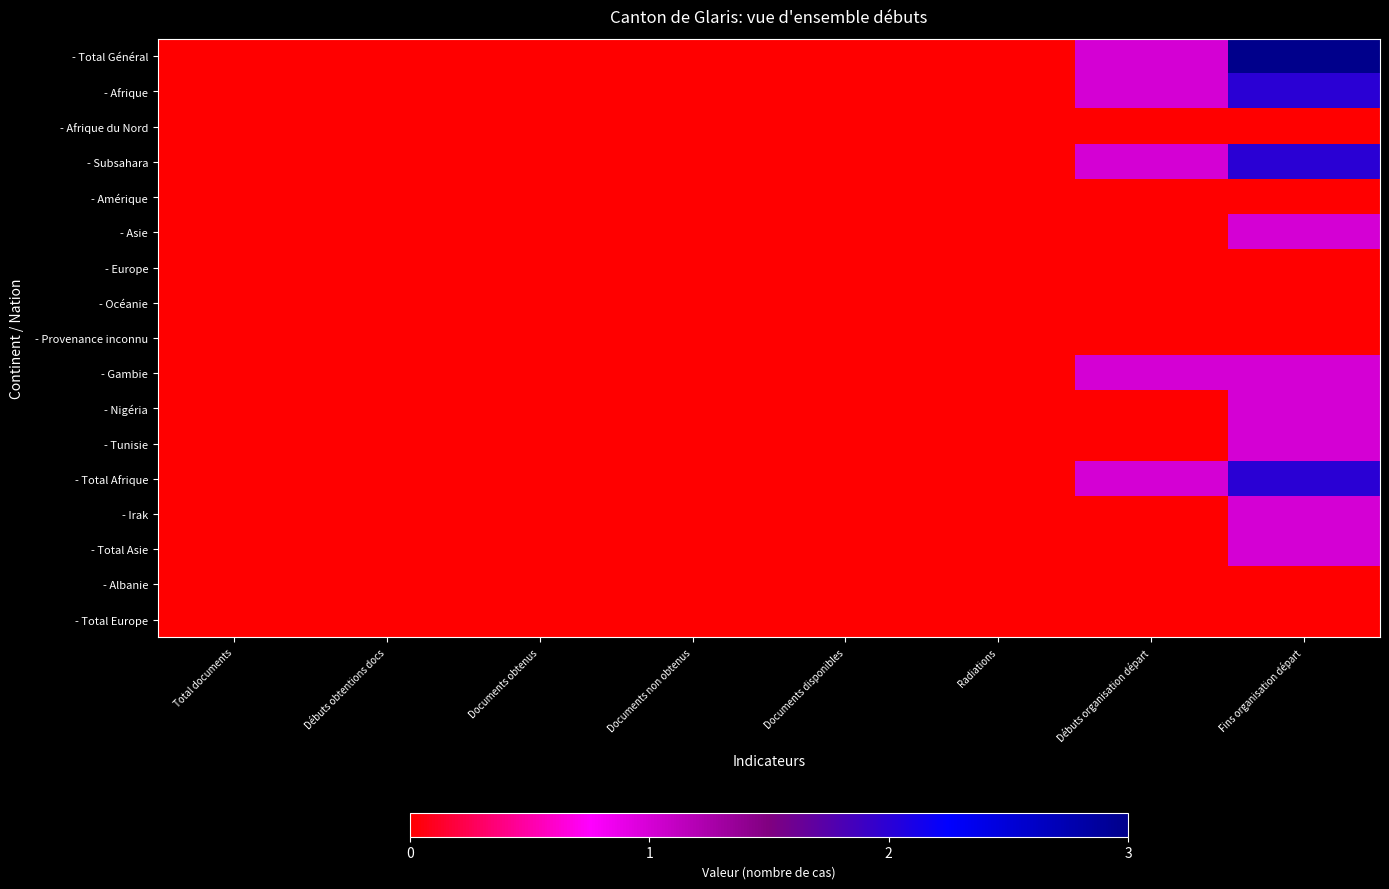

How many categories are shown in the chart?

8